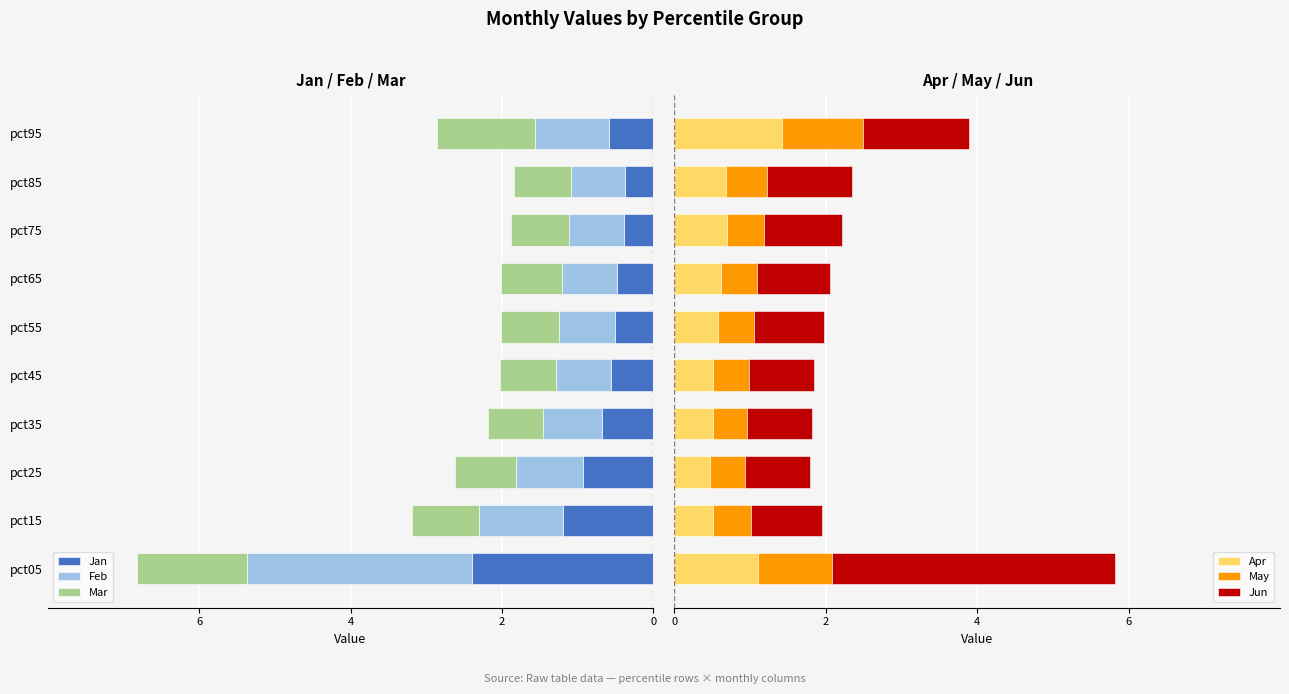

Is it true that Feb equals -0.5 at pct95?

False